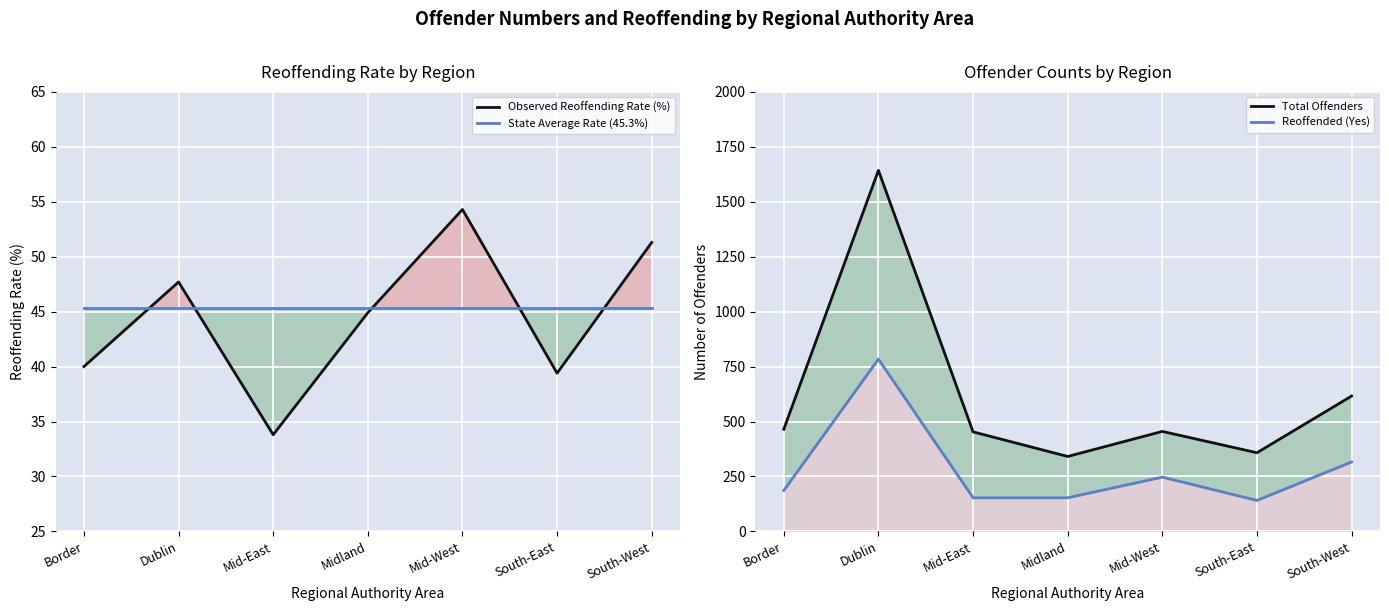

What is the sum of the Total Offenders values at Dublin and Mid-West?

2098.0